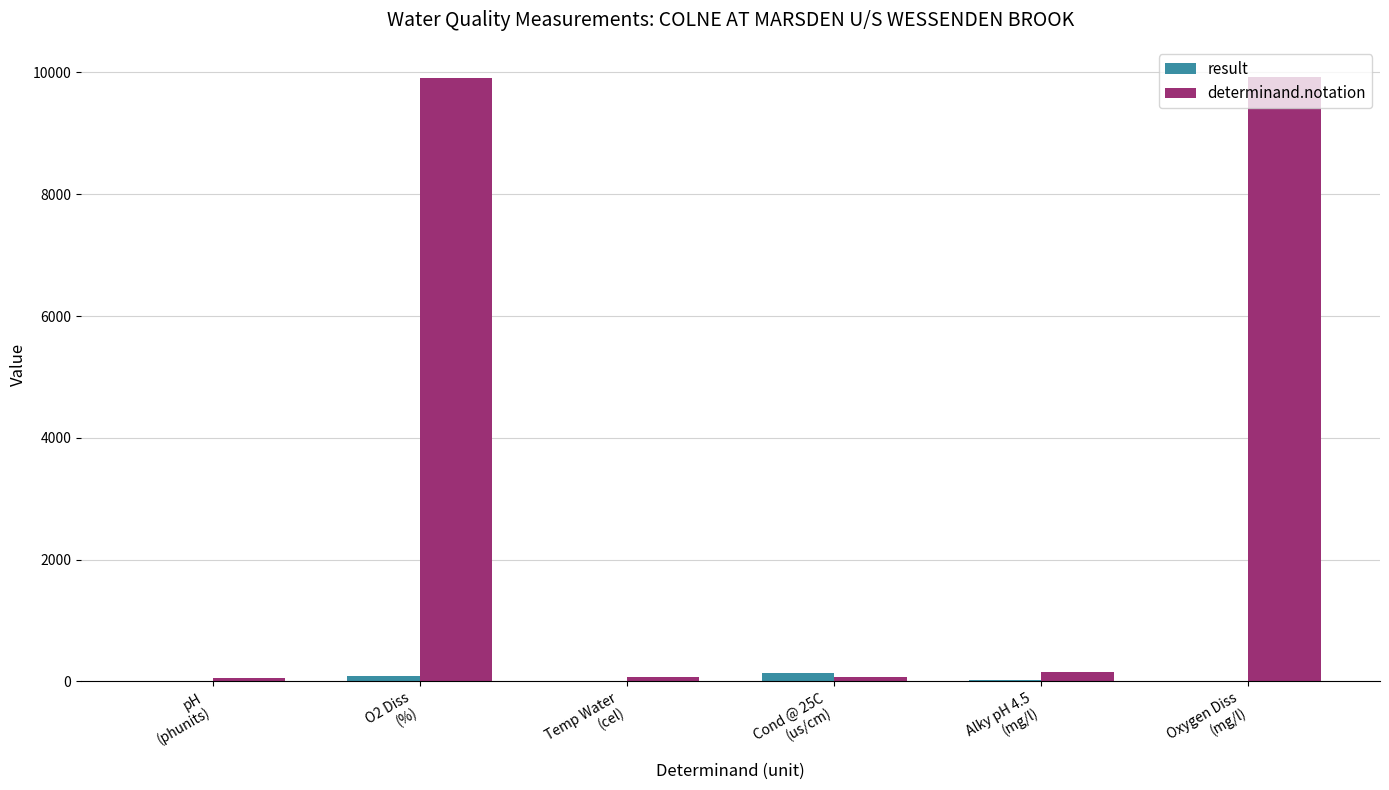

Which series has the largest total across all categories?

determinand.notation